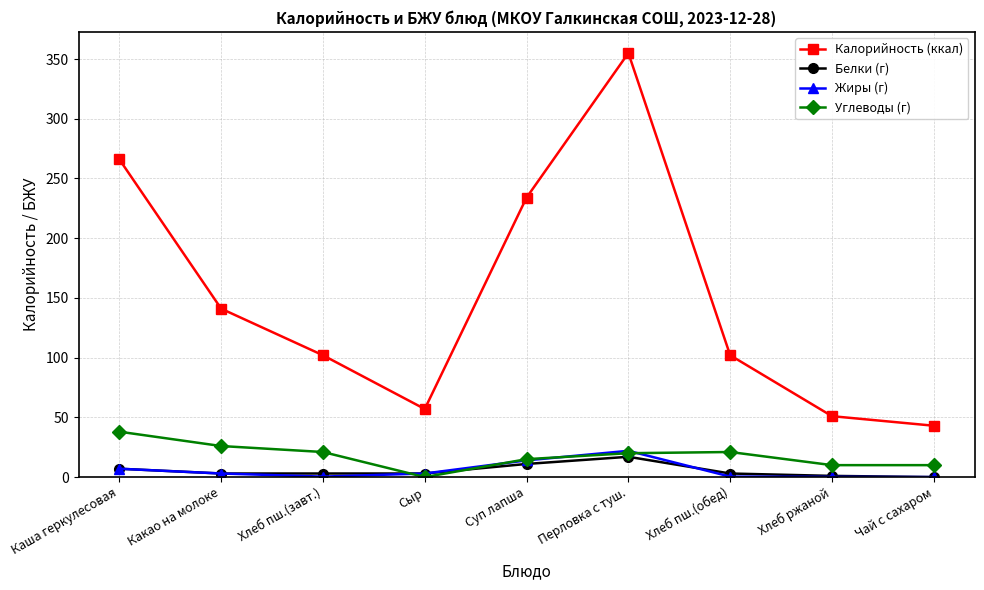

True or false: Углеводы (г) and Калорийность (ккал) cross at least once.

False